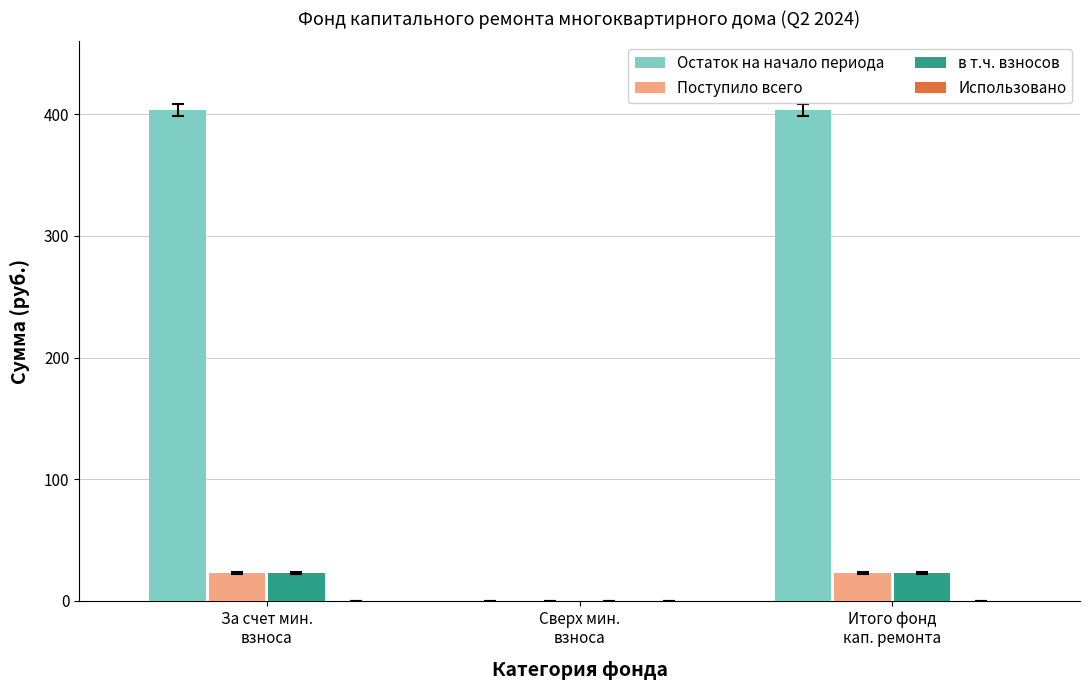

Count the number of categories in the chart.

3